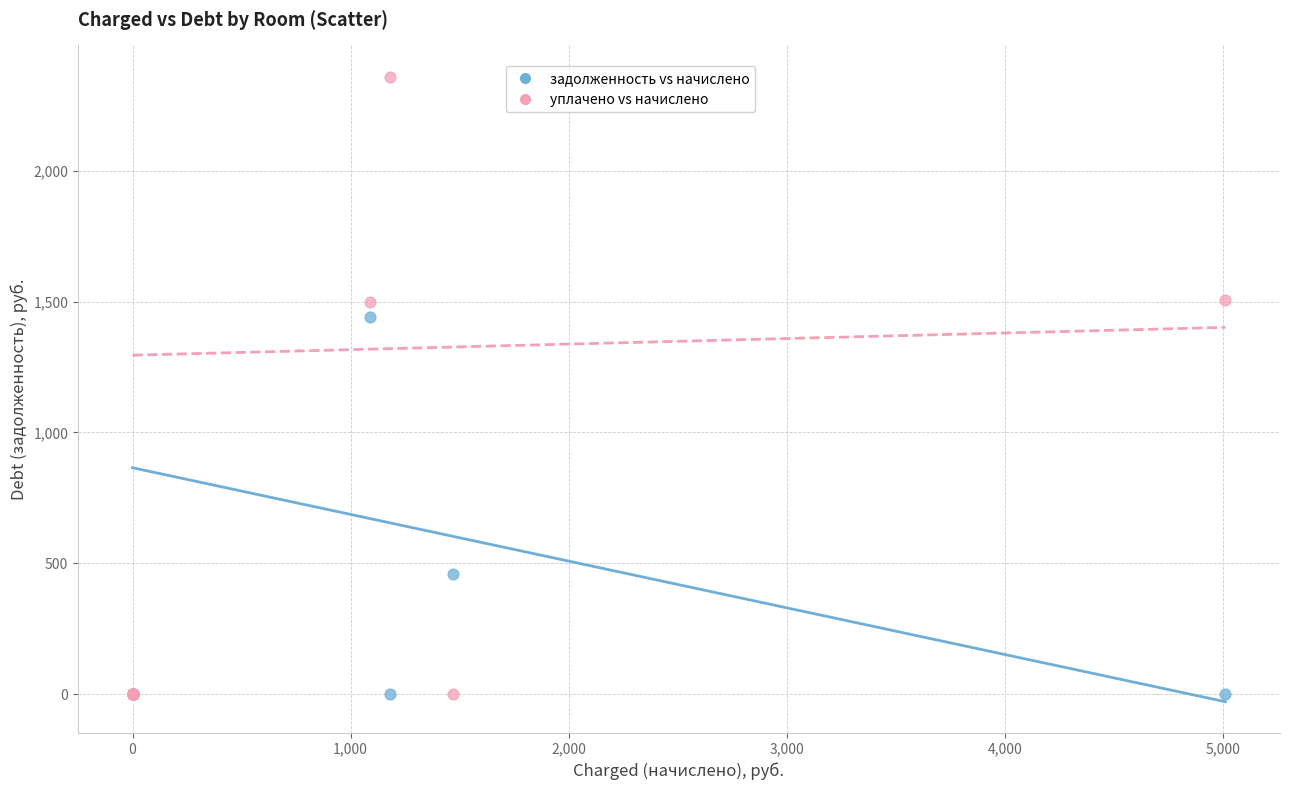

Which series contains the highest Y value?

уплачено vs начислено